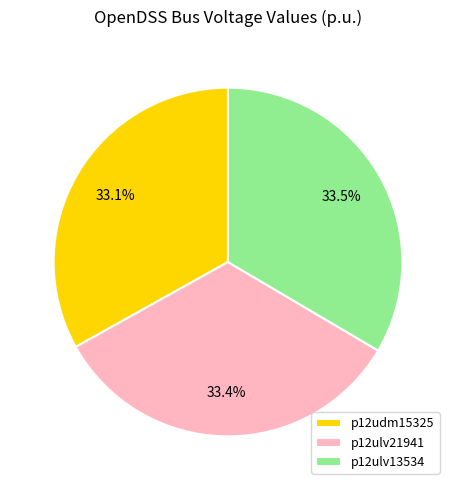

What is the ratio of the value at p12ulv13534 to the value at p12ulv21941?

1.0